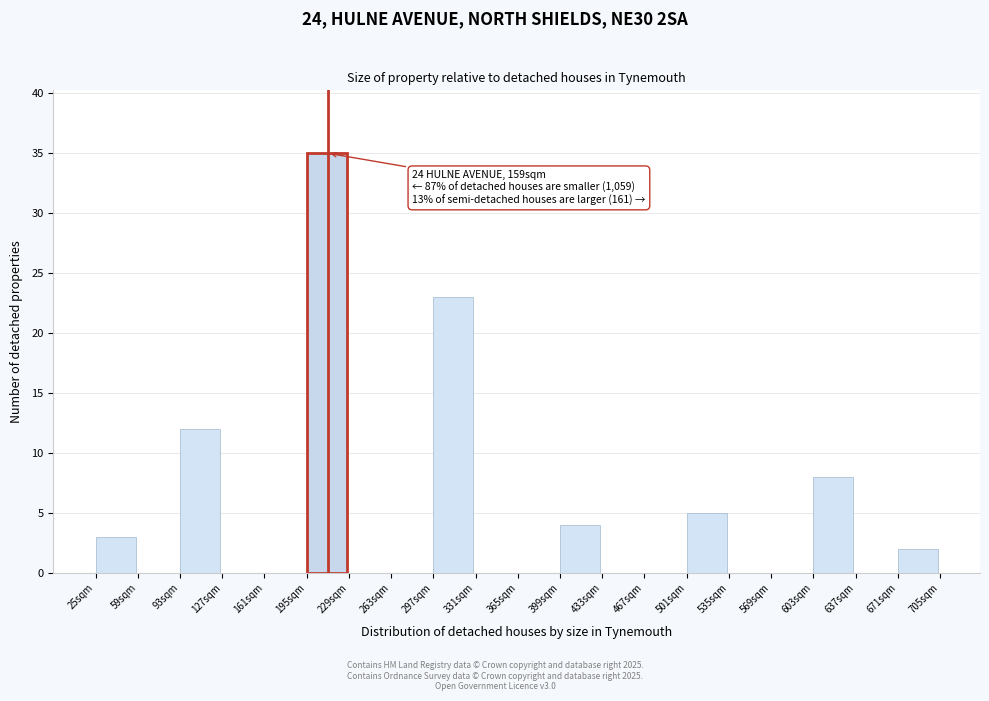

Reading left to right, extract all data points from this chart.

25sqm=3	59sqm=0	93sqm=12	127sqm=0	161sqm=0	195sqm=35	229sqm=0	263sqm=0	297sqm=23	331sqm=0	365sqm=0	399sqm=4	433sqm=0	467sqm=0	501sqm=5	535sqm=0	569sqm=0	603sqm=8	637sqm=0	671sqm=2